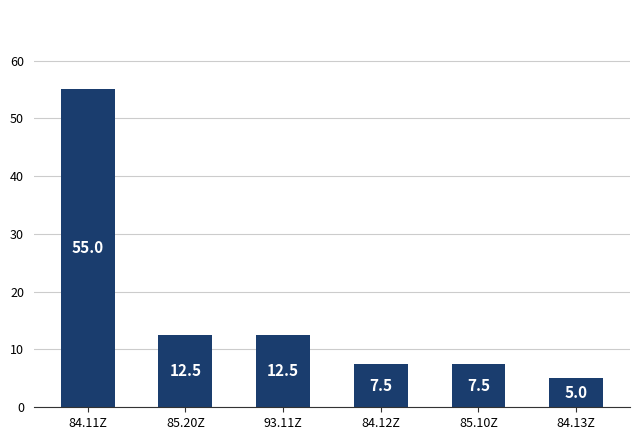

Are the bars horizontal?

No